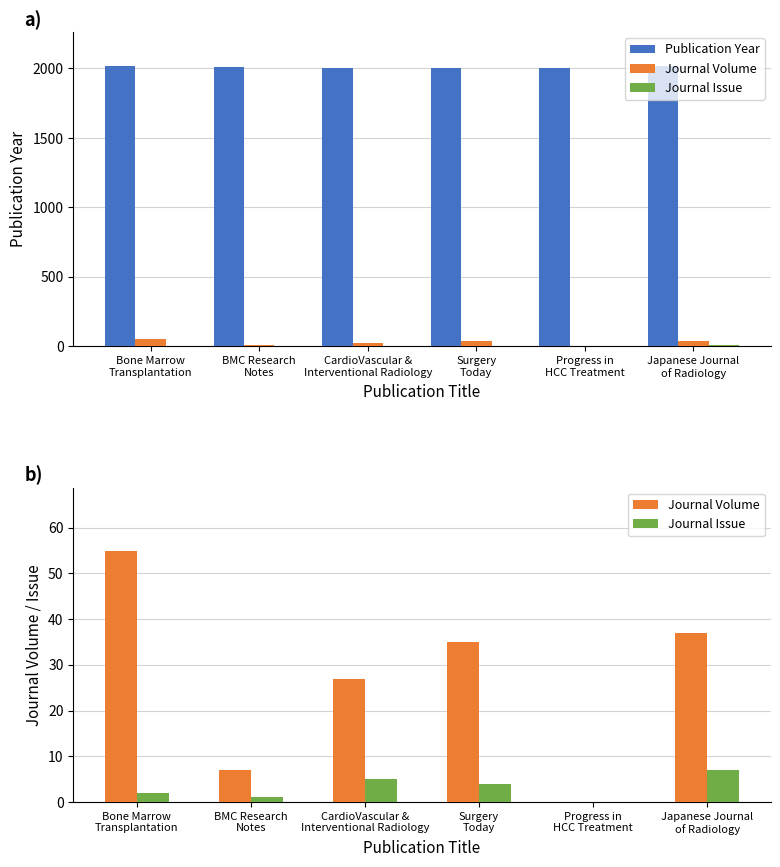

Where is Journal Issue nearest to the value 3?

Bone Marrow
Transplantation